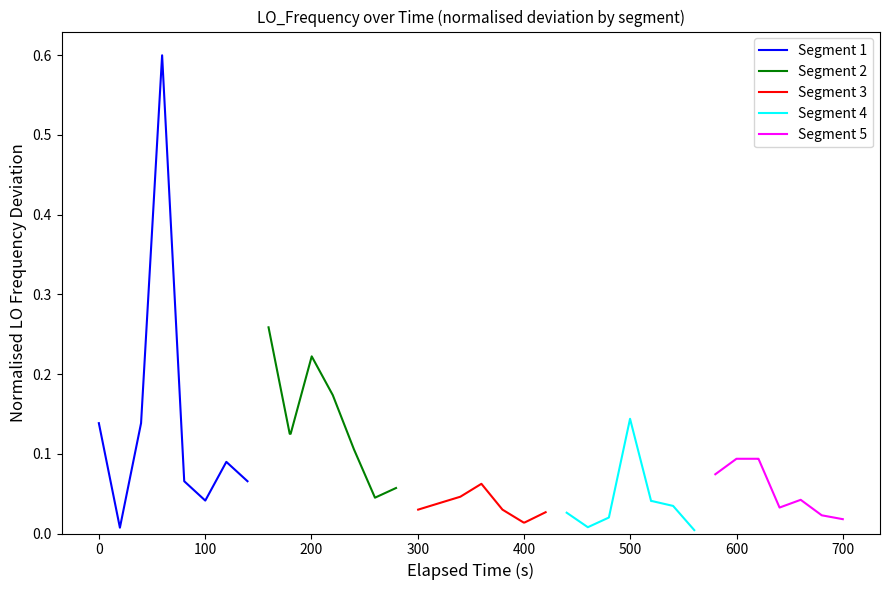

How many lines are shown in the chart?

5